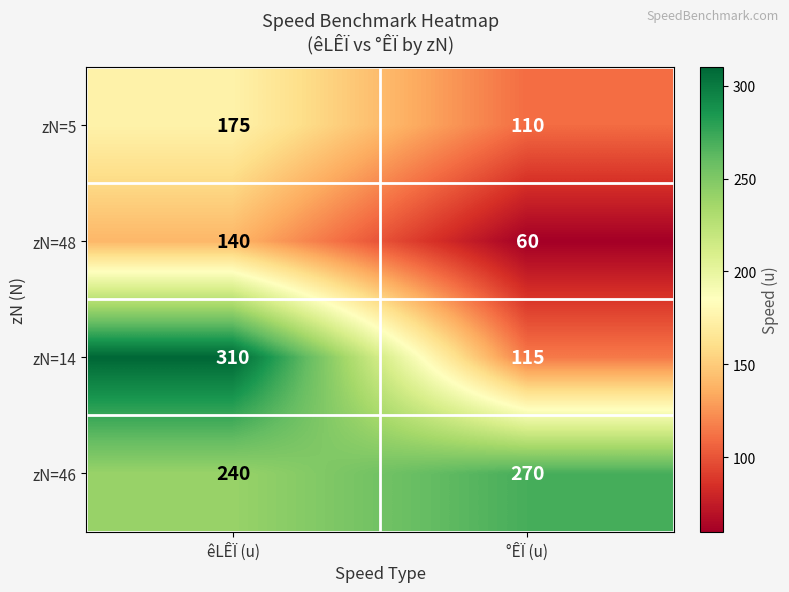

Rank the series by their maximum value, from lowest to highest.

zN=48, zN=5, zN=46, zN=14